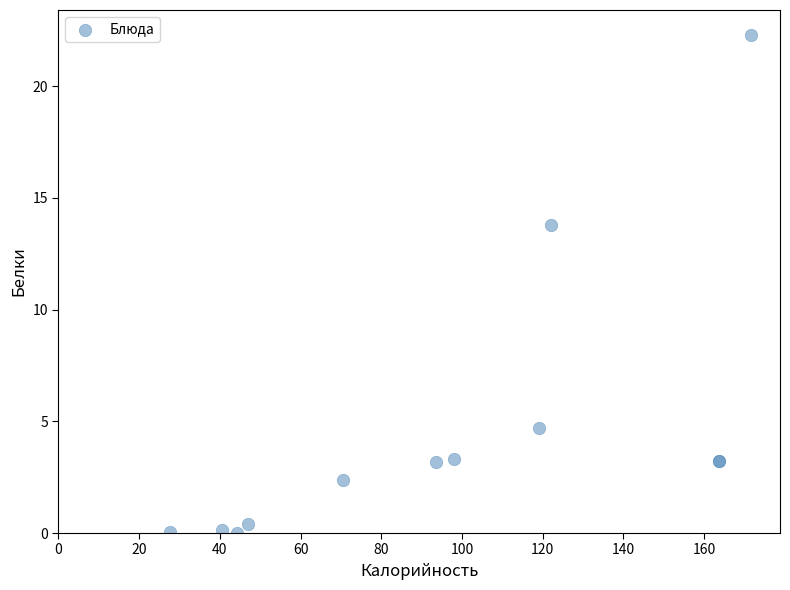

What Y value in the scatter plot is closest to 11?

13.8